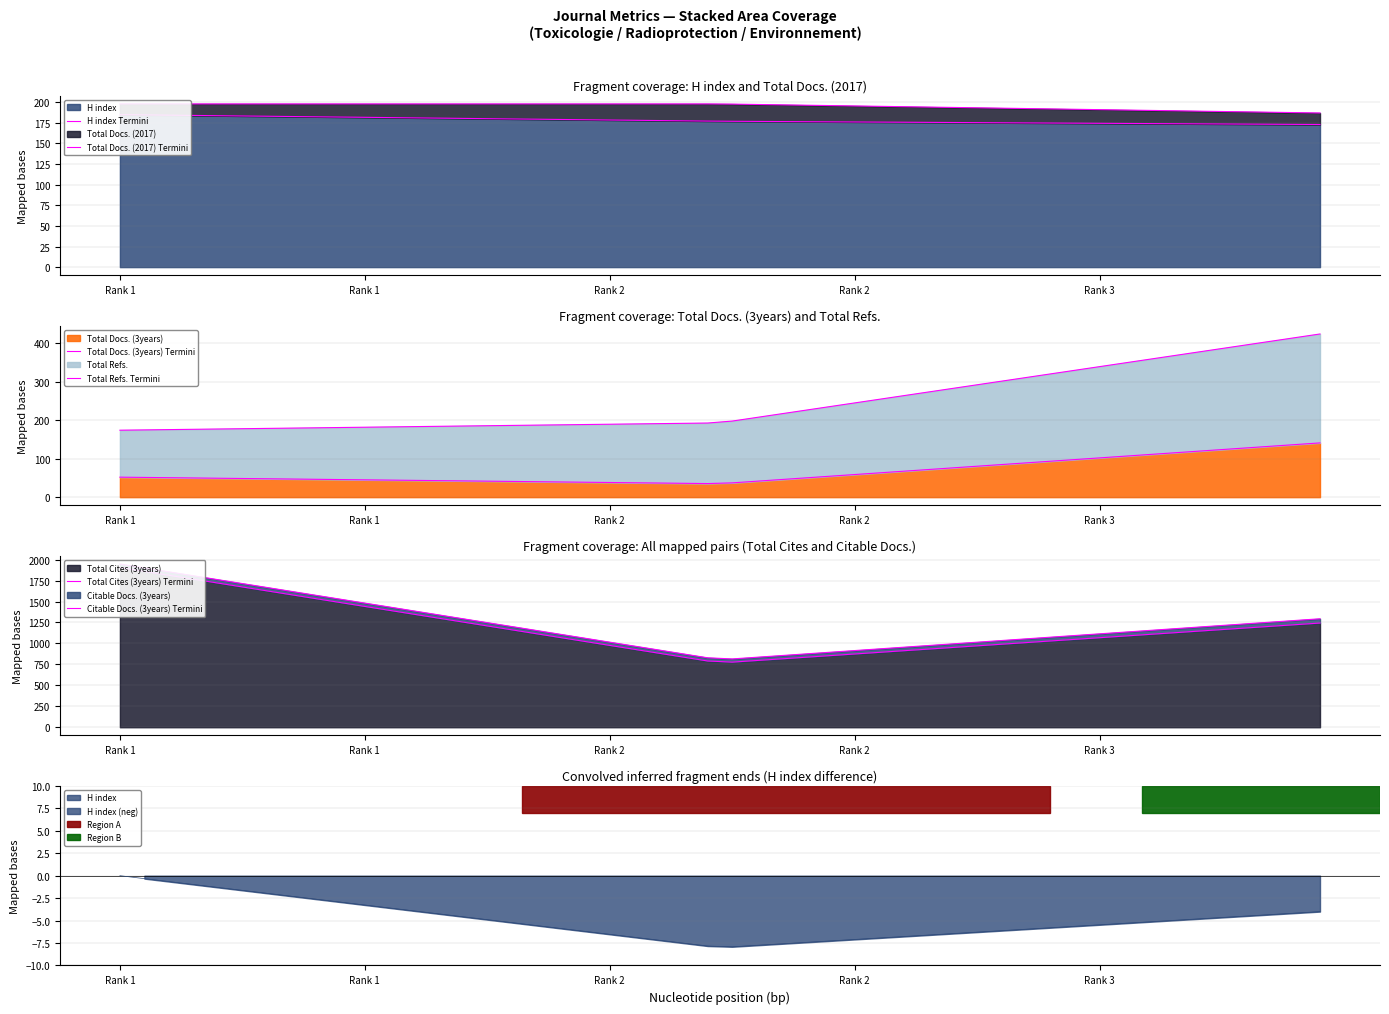

How many Total Docs. (2017) values are between 13 and 21?

3